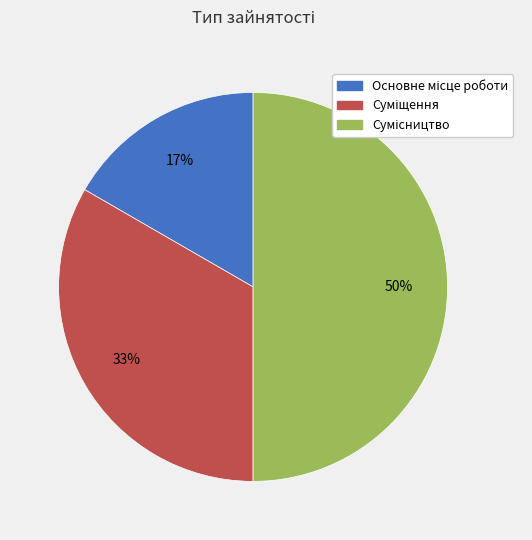

To the nearest percent, what is the average slice percentage?

33%